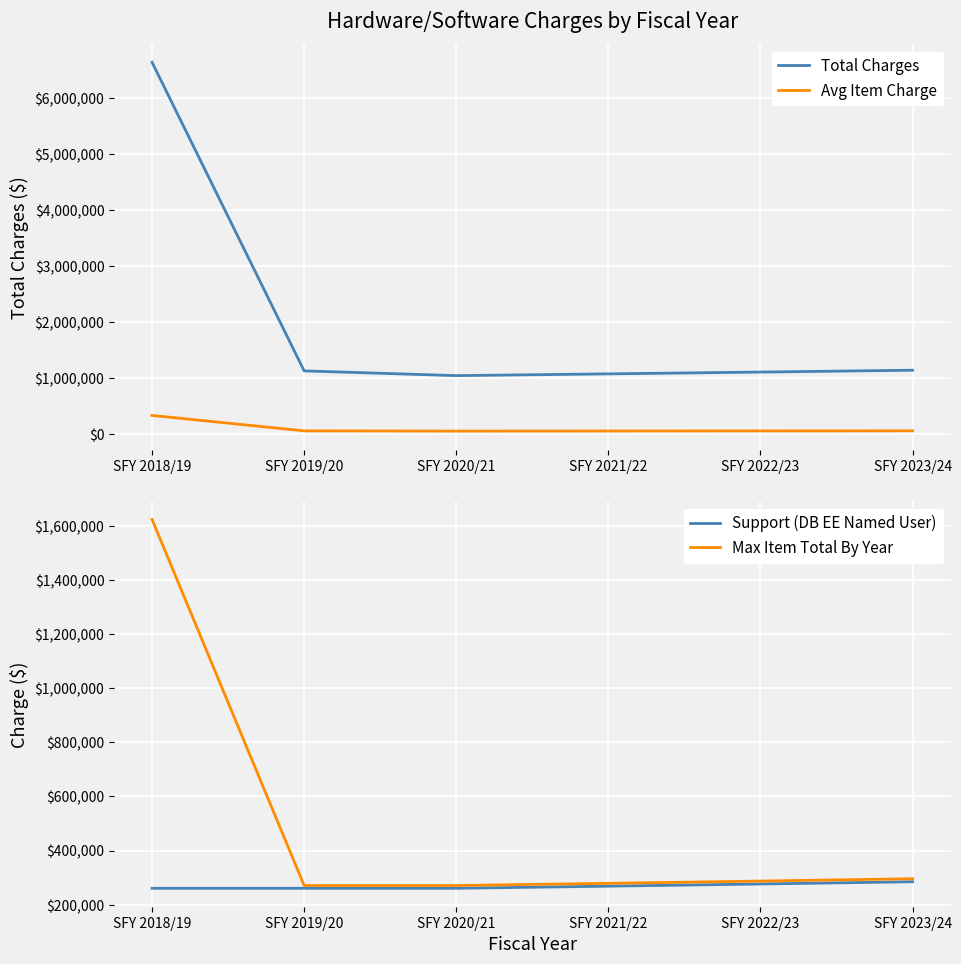

Reading left to right, list all the values displayed in this chart.

Total Charges: 6640266.1	1127902.3	1043171.6	1074466.7	1106700.8	1139901.8
Avg Item Charge: 332013.3	56395.1	52158.6	53723.3	55335.0	56995.1
Support (DB EE Named User): 260443.5	260443.5	260443.5	268256.8	276304.5	284593.6
Max Item Total By Year: 1623942.0	270656.9	270656.9	278776.7	287140.0	295754.2